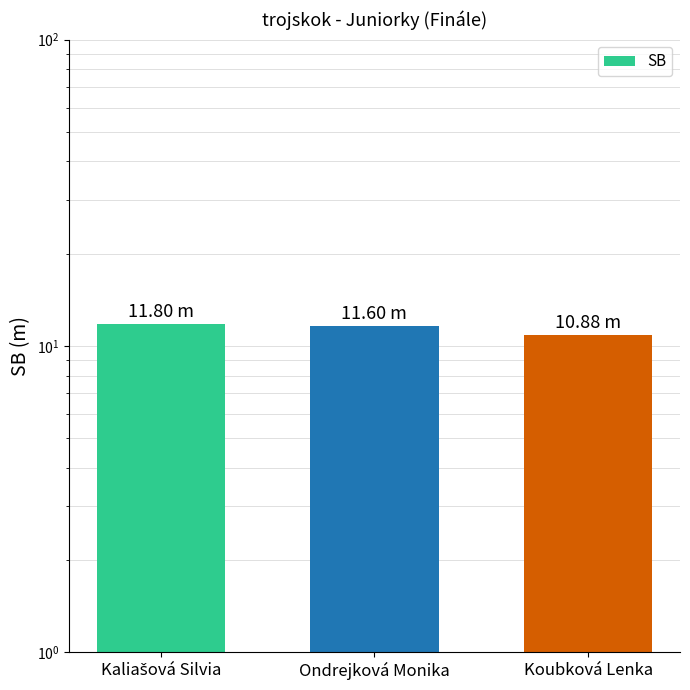

How many data points does each series have?

3